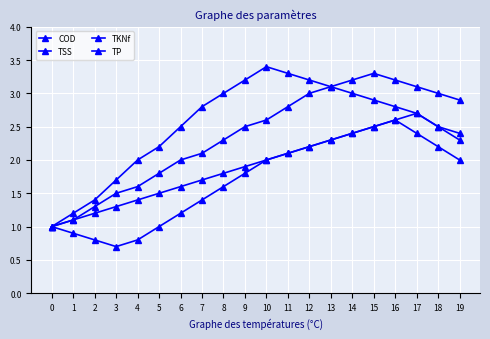

Does the chart have visible grid lines?

Yes